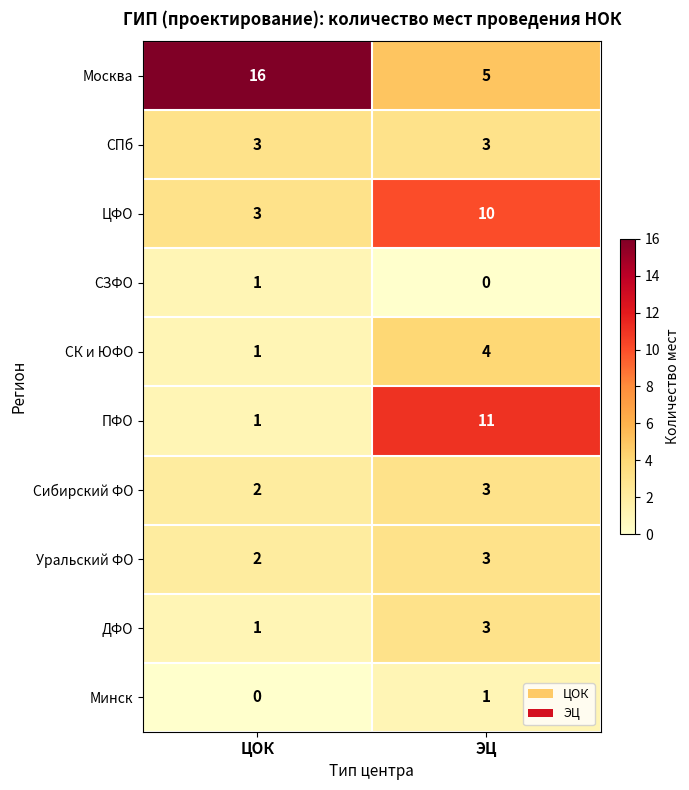

Which series changed the most between ЦОК and ЭЦ?

Москва